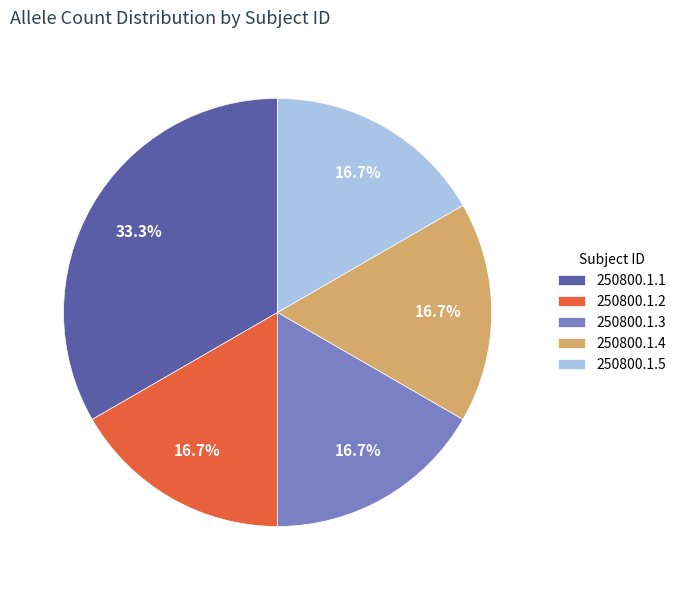

Does 250800.1.5 represent more than half of the total?

No